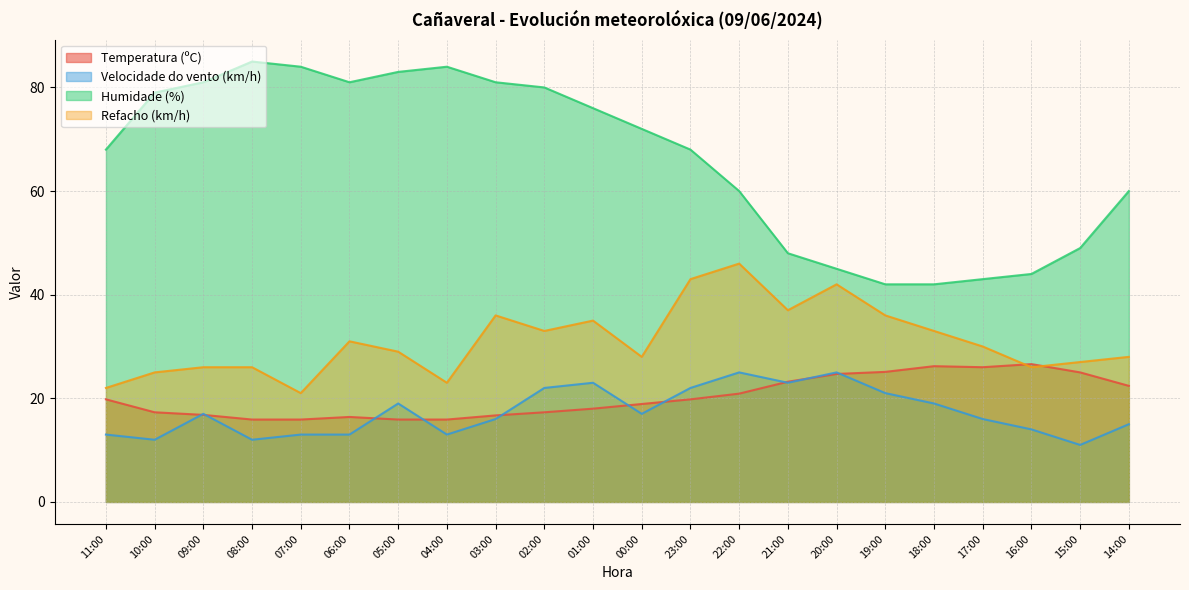

Is it true that Temperatura (ºC) equals 37.5 at 22:00?

False